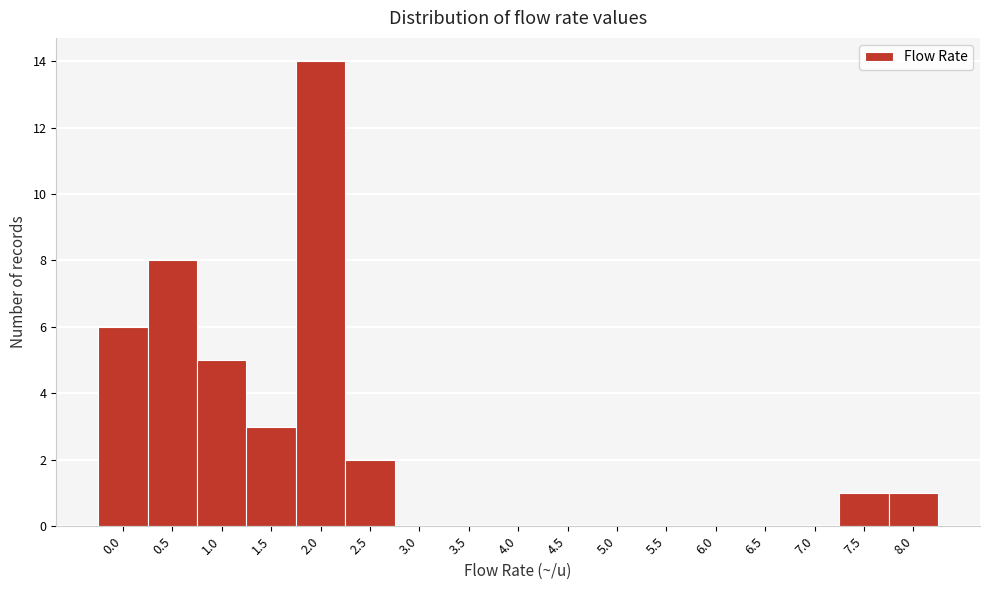

Reading right to left, list all the values displayed in this chart.

8.0=1	7.5=1	7.0=0	6.5=0	6.0=0	5.5=0	5.0=0	4.5=0	4.0=0	3.5=0	3.0=0	2.5=2	2.0=14	1.5=3	1.0=5	0.5=8	0.0=6